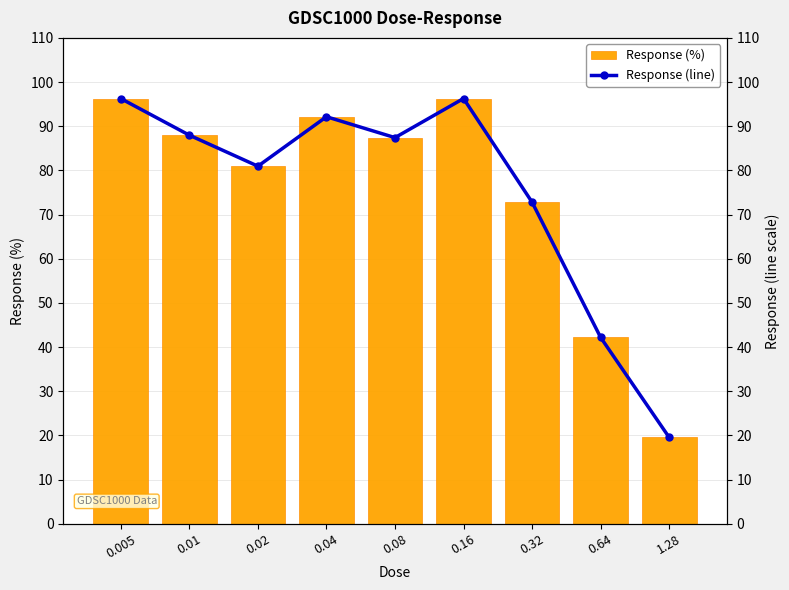

Which series has the largest total across all categories?

Response (%)